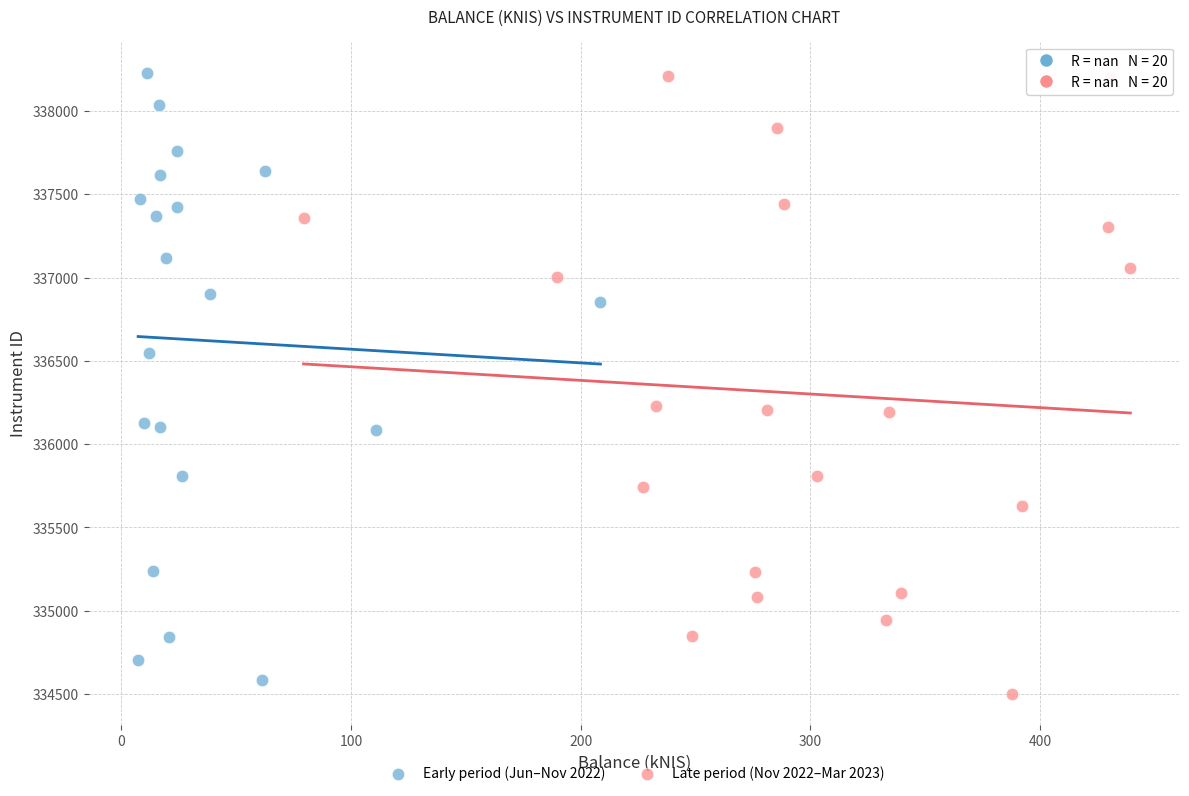

What are all the series names shown in the legend?

Early period (Jun–Nov 2022), Late period (Nov 2022–Mar 2023)